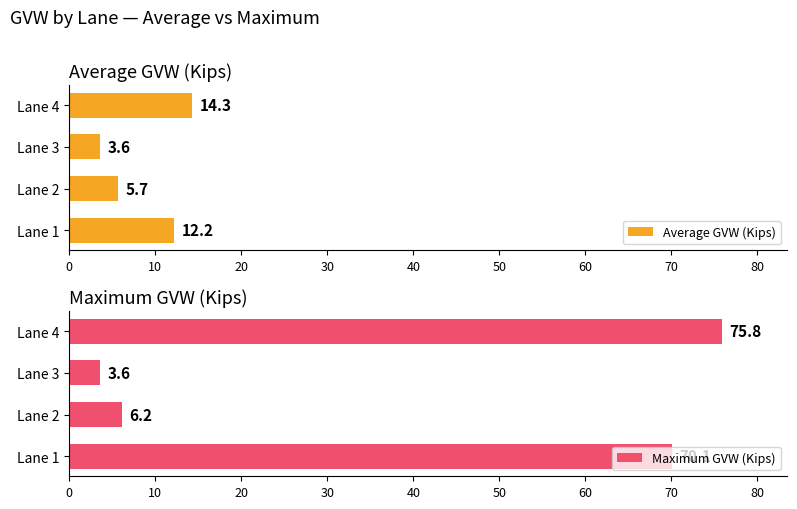

The Average GVW (Kips) series shows 5.7 at Lane 2. True or false?

True